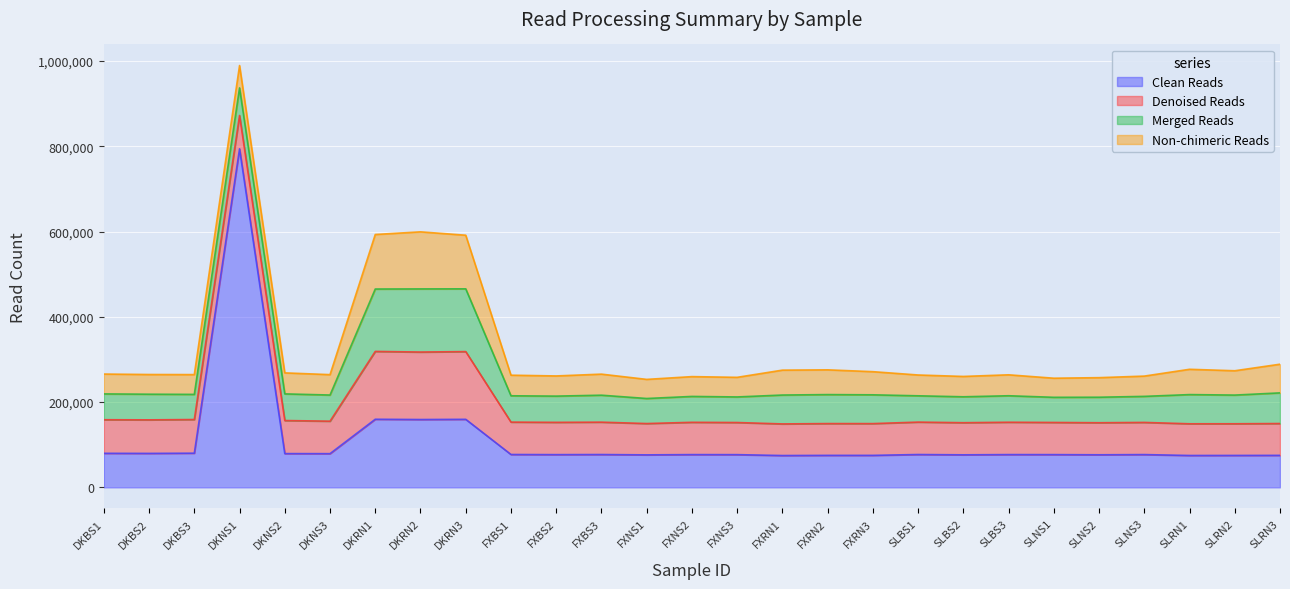

In Clean Reads, how many points are higher than both neighbors (excluding endpoints)?

9